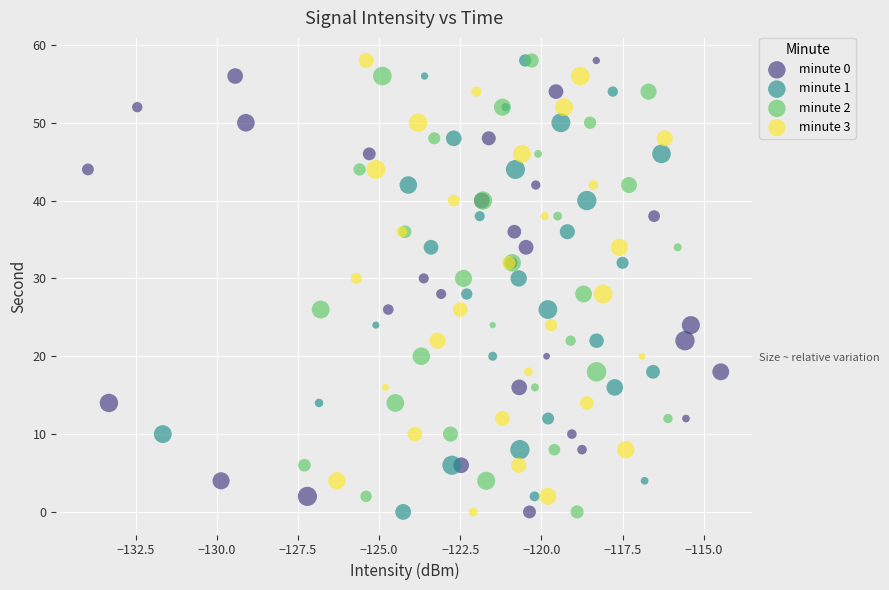

What are all the series names shown in the legend?

minute 0, minute 1, minute 2, minute 3